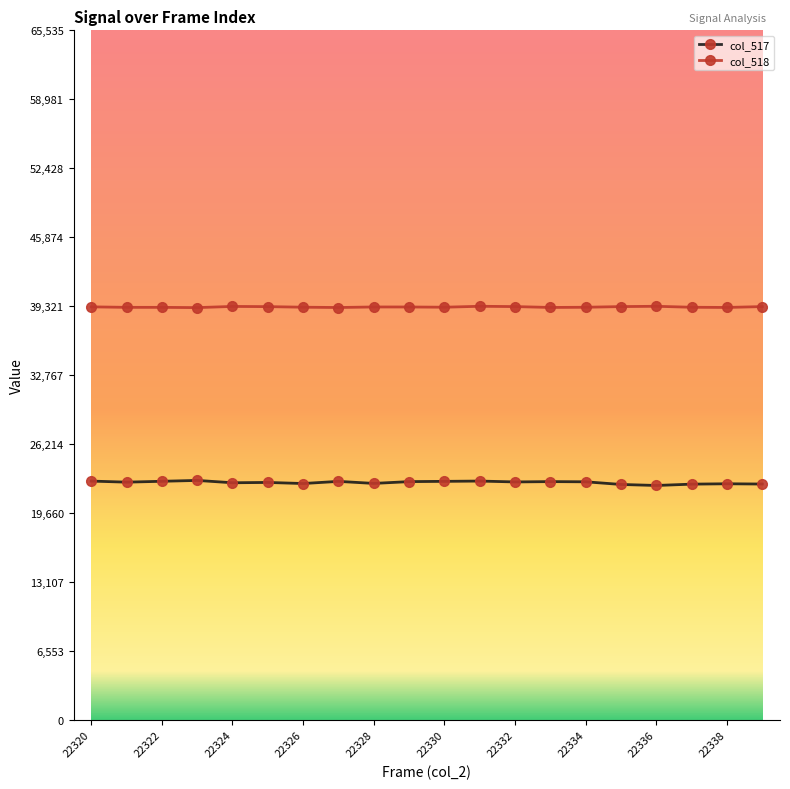

What is the value of the col_518 point at the 4th from the left?

39190